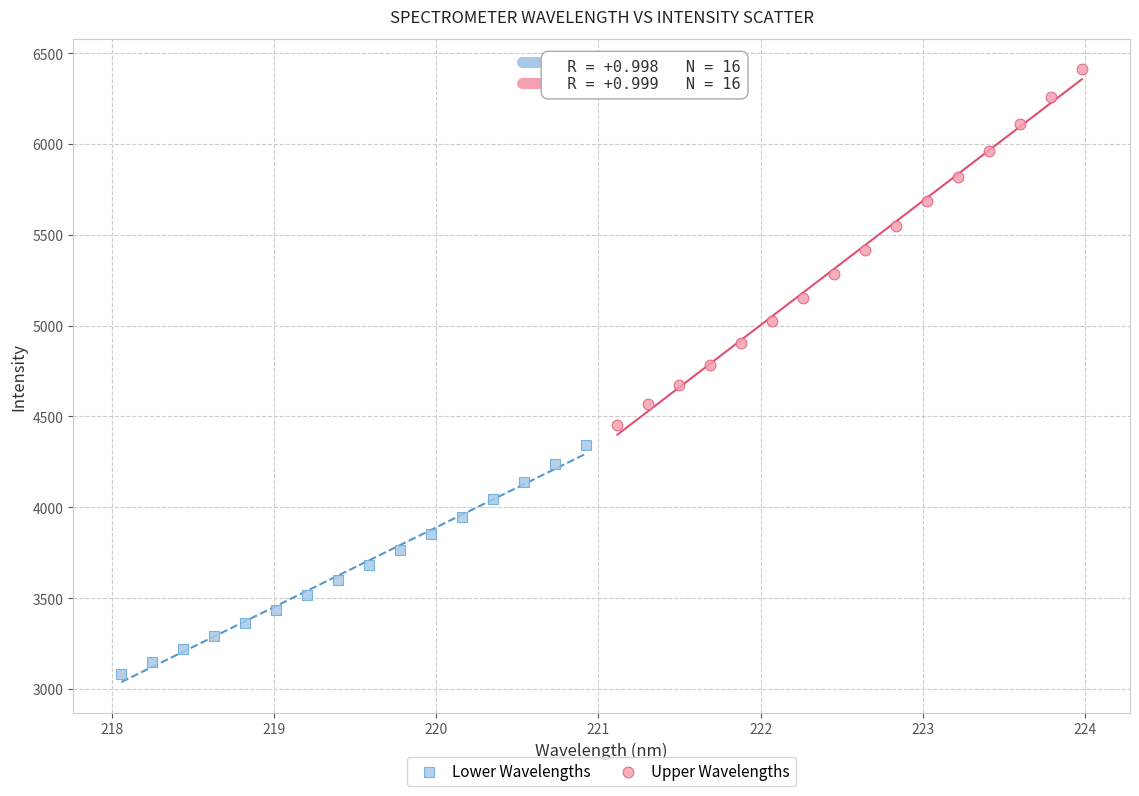

Which series has the largest Y range (max minus min)?

Upper Wavelengths